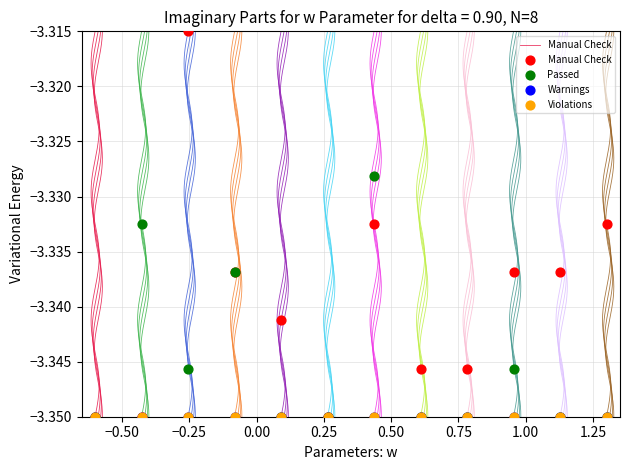

Which series reaches the maximum Y coordinate?

Manual Check